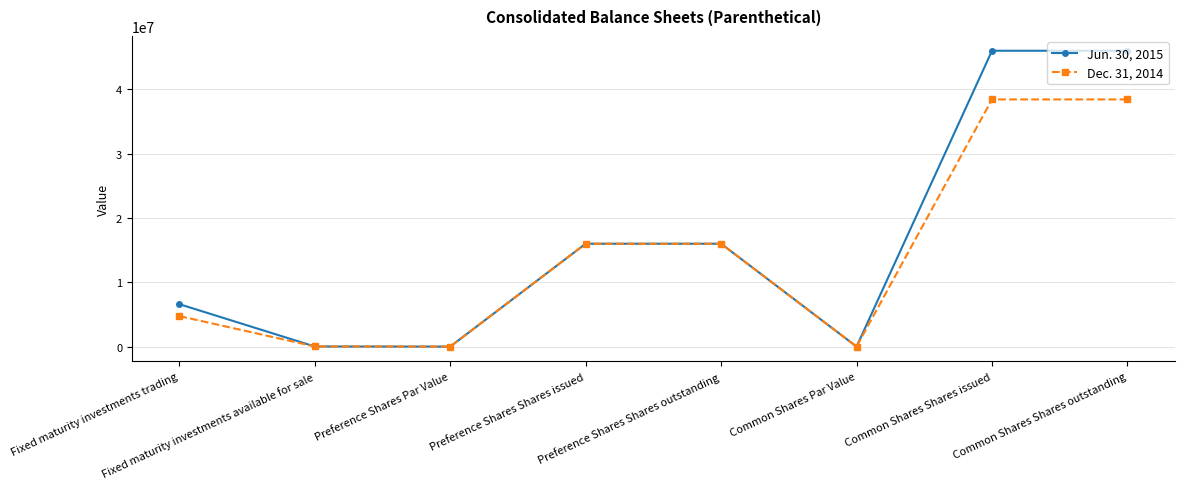

Which series has the largest range (max minus min)?

Jun. 30, 2015